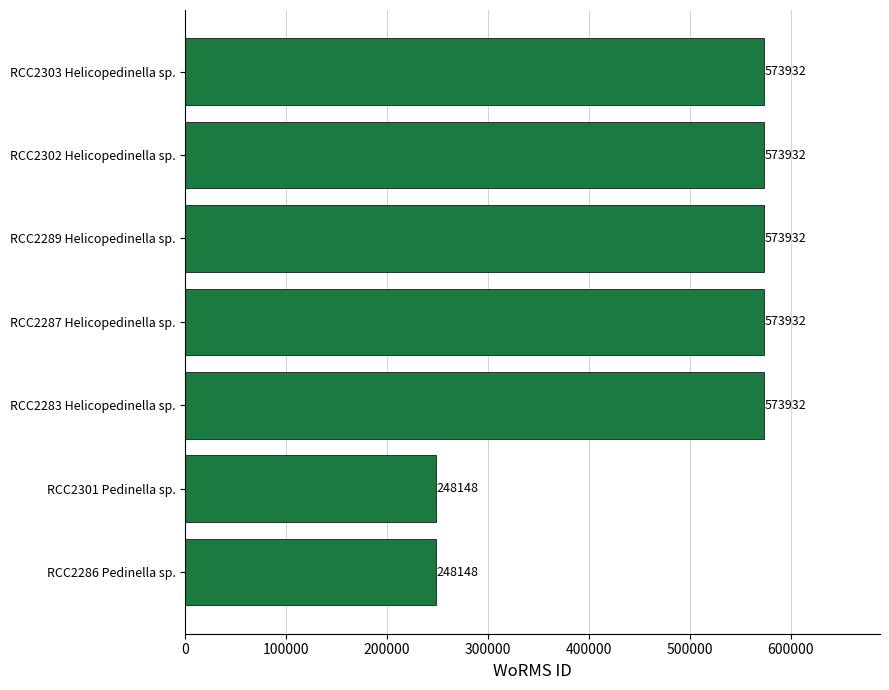

Count the values in the range 248148 to 573932.

7